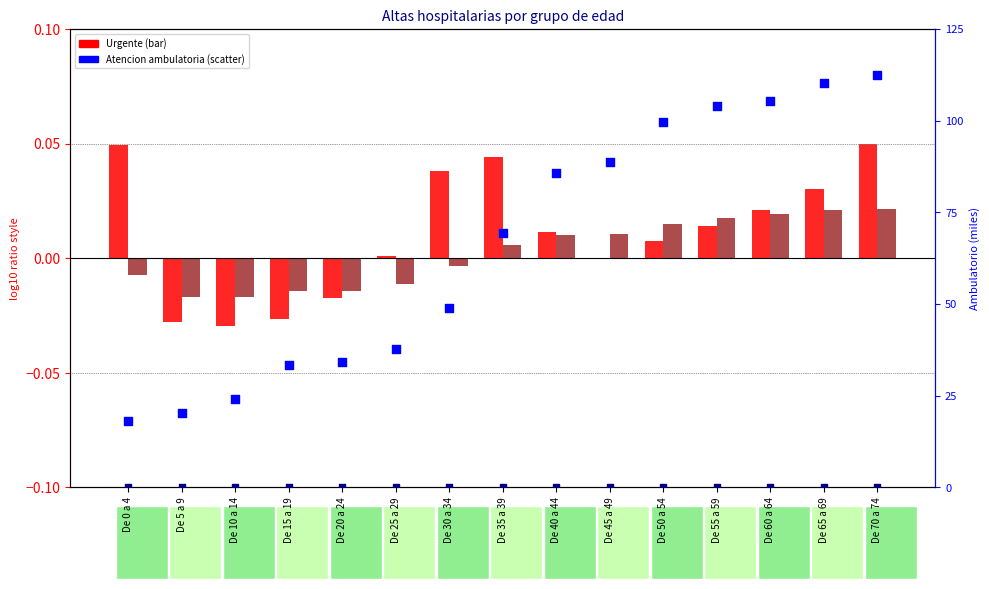

At which category is the sum across all series the highest?

De 70 a 74